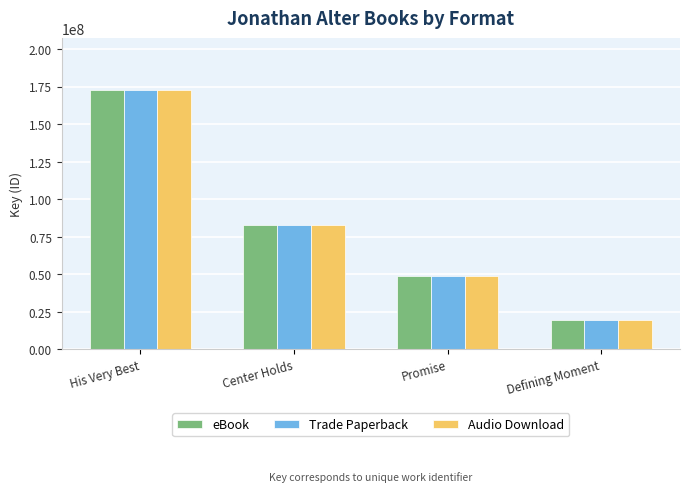

At which label does Audio Download reach its peak?

His Very Best